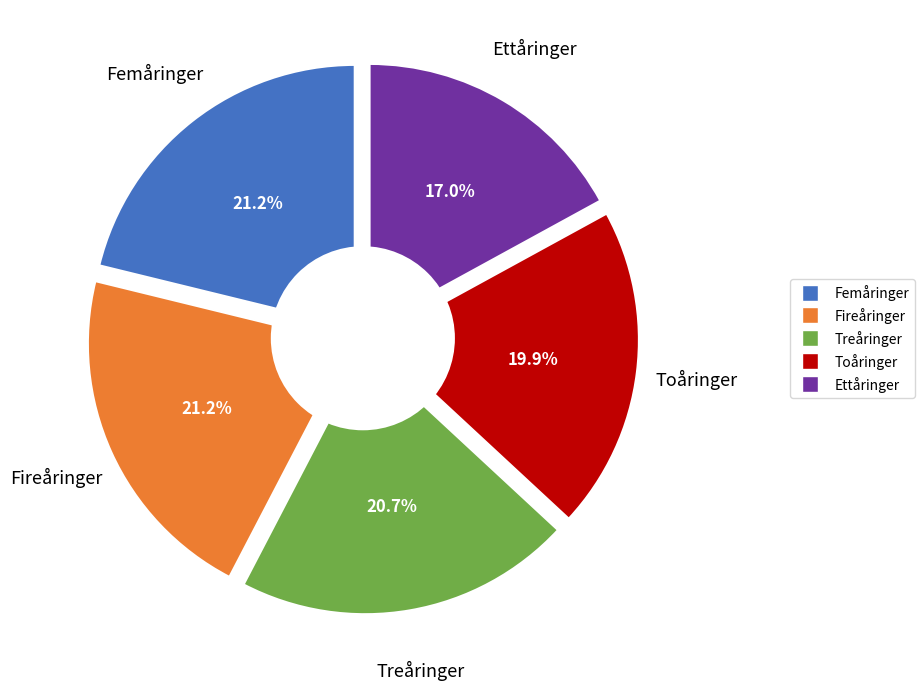

Combined, what portion of the pie is Toåringer and Fireåringer?

41.0%